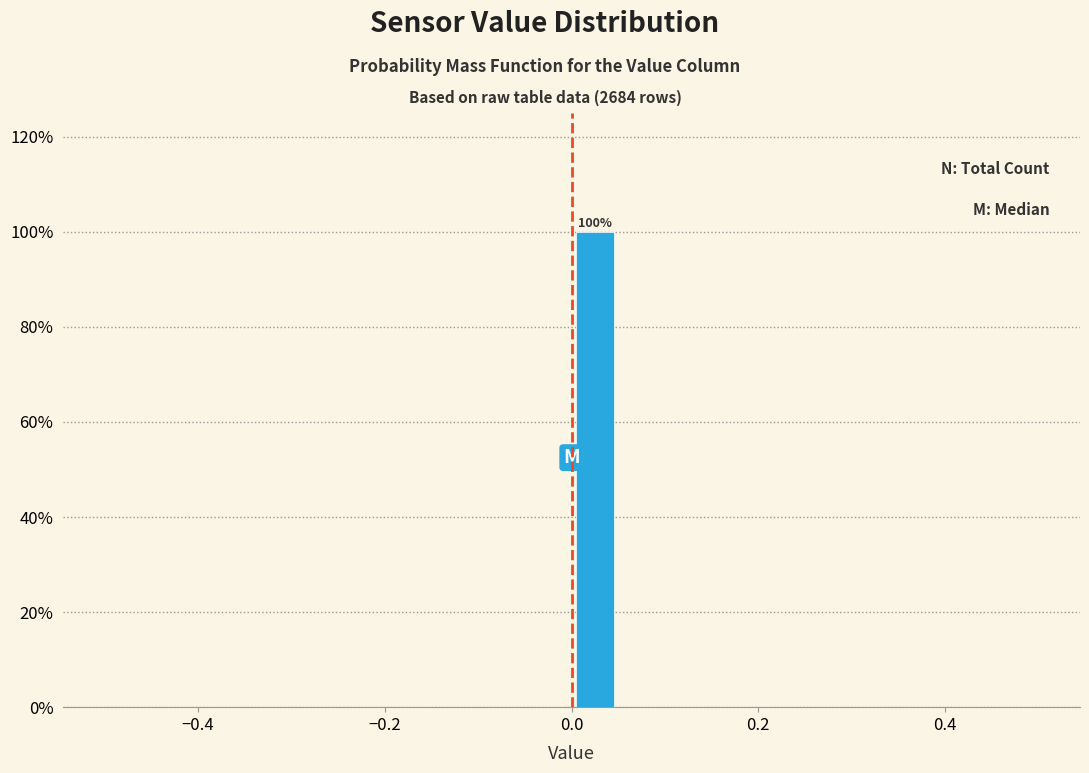

Read against the x-axis, roughly where is the centre of the tallest bar?

0.02